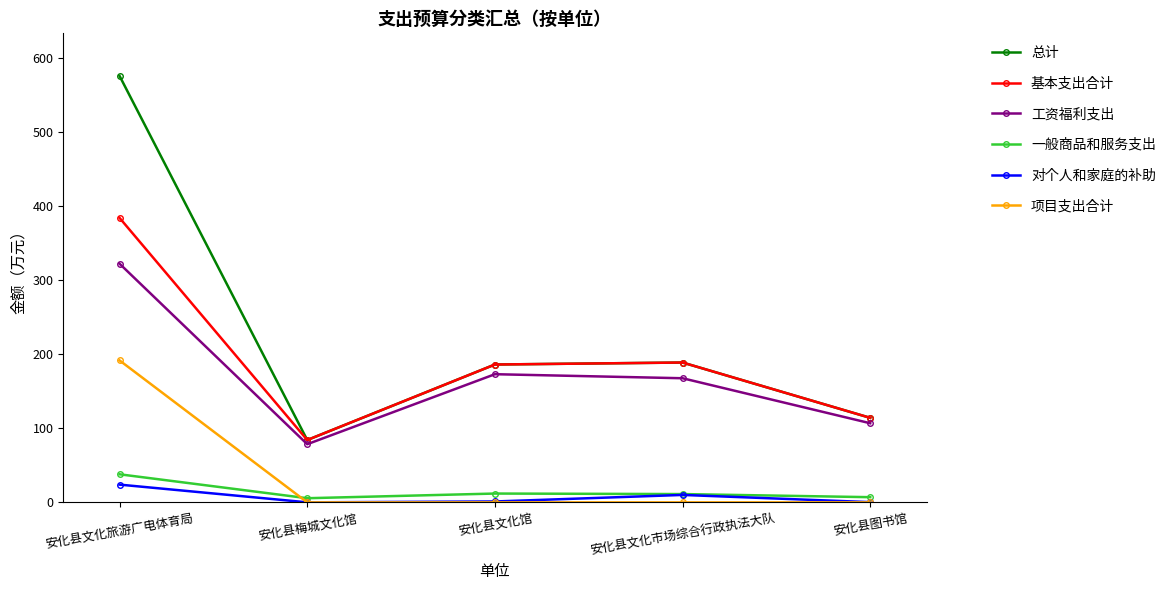

What is the total value across all series at 安化县梅城文化馆?

252.5